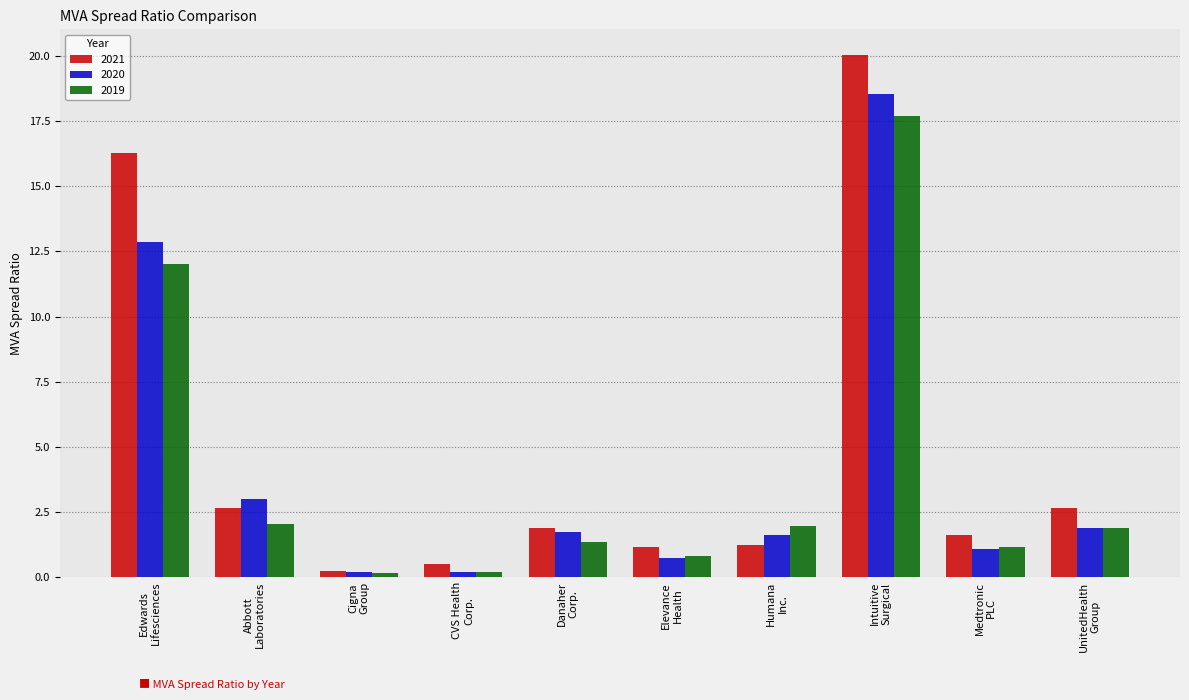

What is the difference between the maximum and minimum values in the 2019 series?

17.6